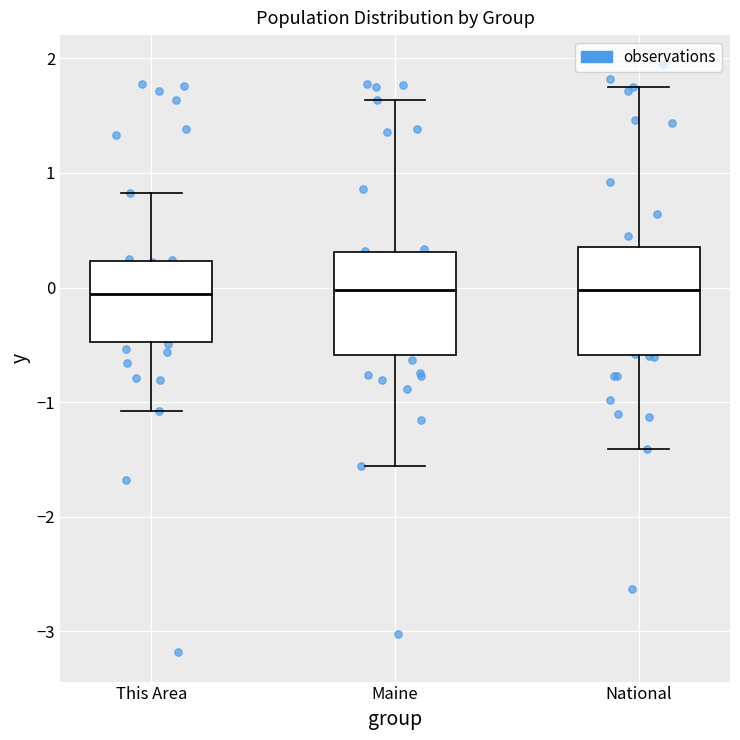

Reading left to right, transcribe this box plot: for each box, give where its median line is, the range the box spans, and where its two whiskers end, as read against the y-axis. The values are not printed on the chart, so give them approximately, as read against the axis.

This Area: median -0.1, box -0.5 to 0.2, whiskers -1.1 to 0.8
Maine: median 0.0, box -0.6 to 0.3, whiskers -1.6 to 1.6
National: median 0.0, box -0.6 to 0.4, whiskers -1.4 to 1.7